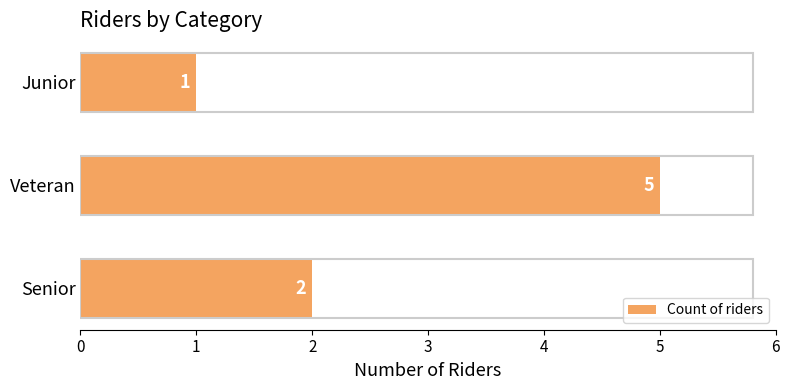

Is it true that the value at Junior is 1?

True